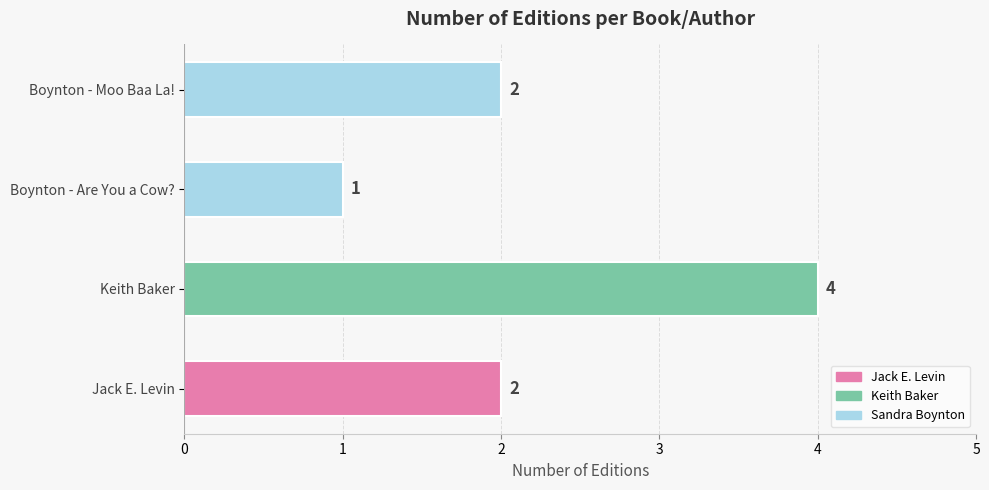

Is it true that the value at Boynton - Are You a Cow? is 2?

False